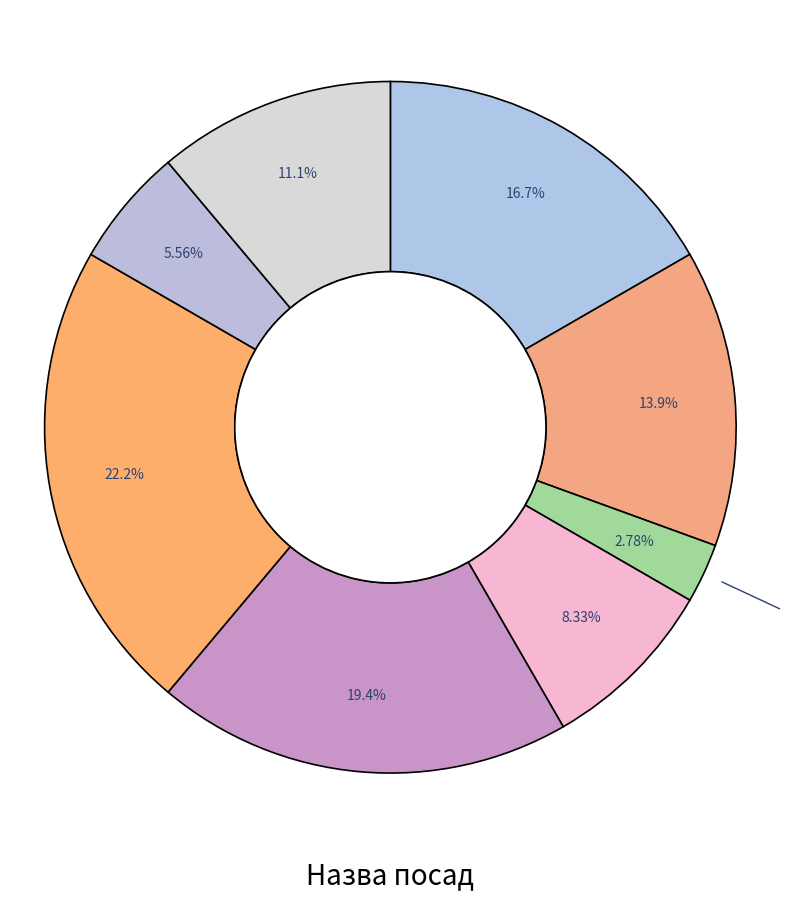

Count the number of slices in the pie.

8